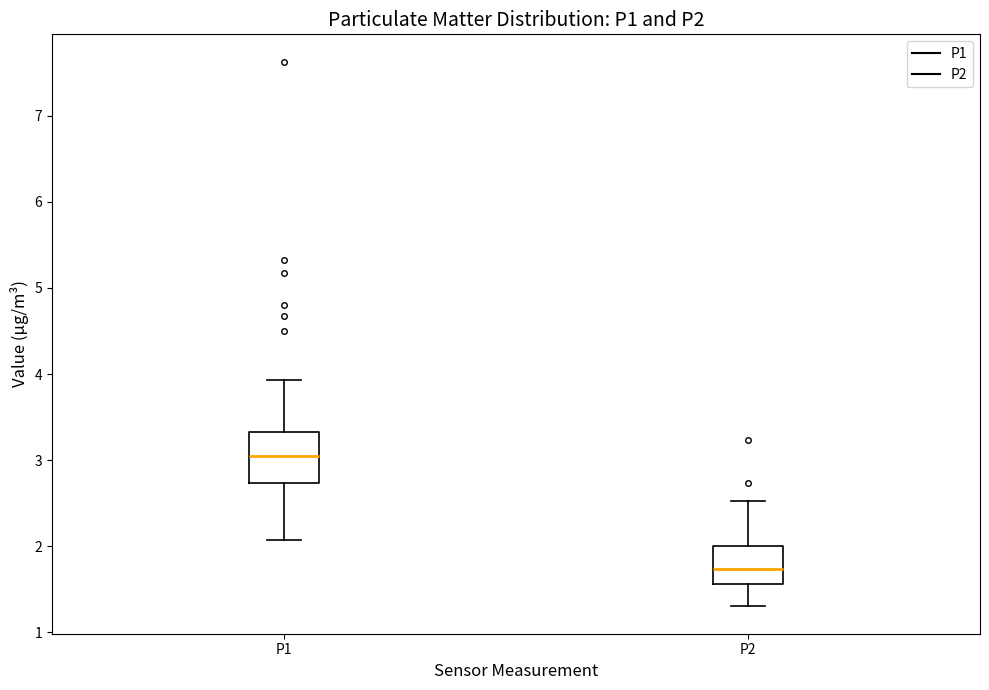

Comparing the boxes themselves (not the whiskers), which one is the tallest?

P1